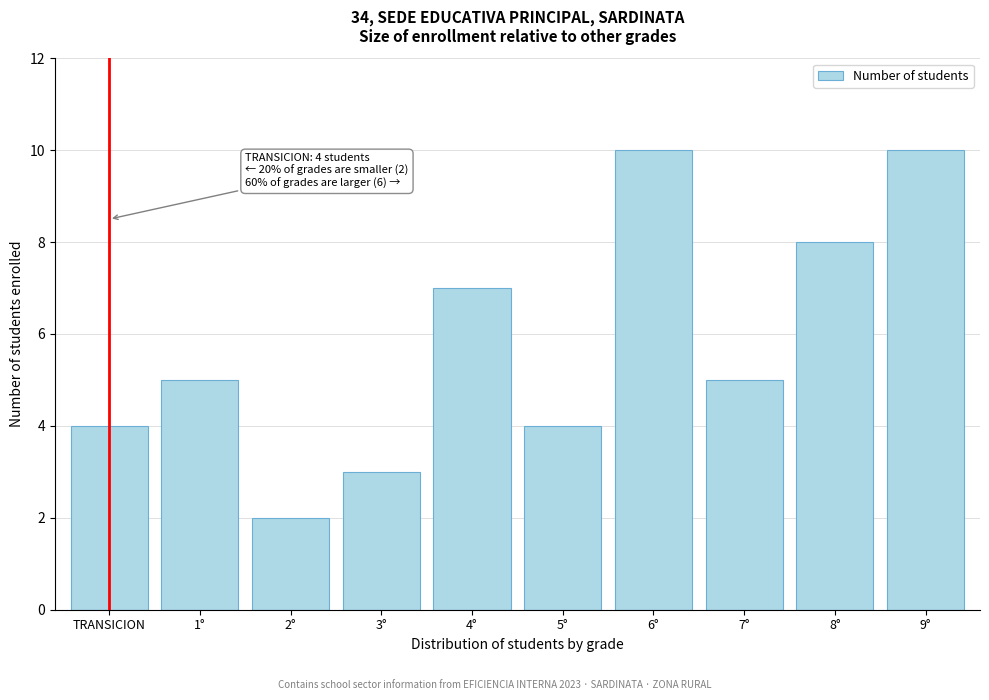

Reading left to right, transcribe all the data shown in this chart.

TRANSICION=4	1°=5	2°=2	3°=3	4°=7	5°=4	6°=10	7°=5	8°=8	9°=10